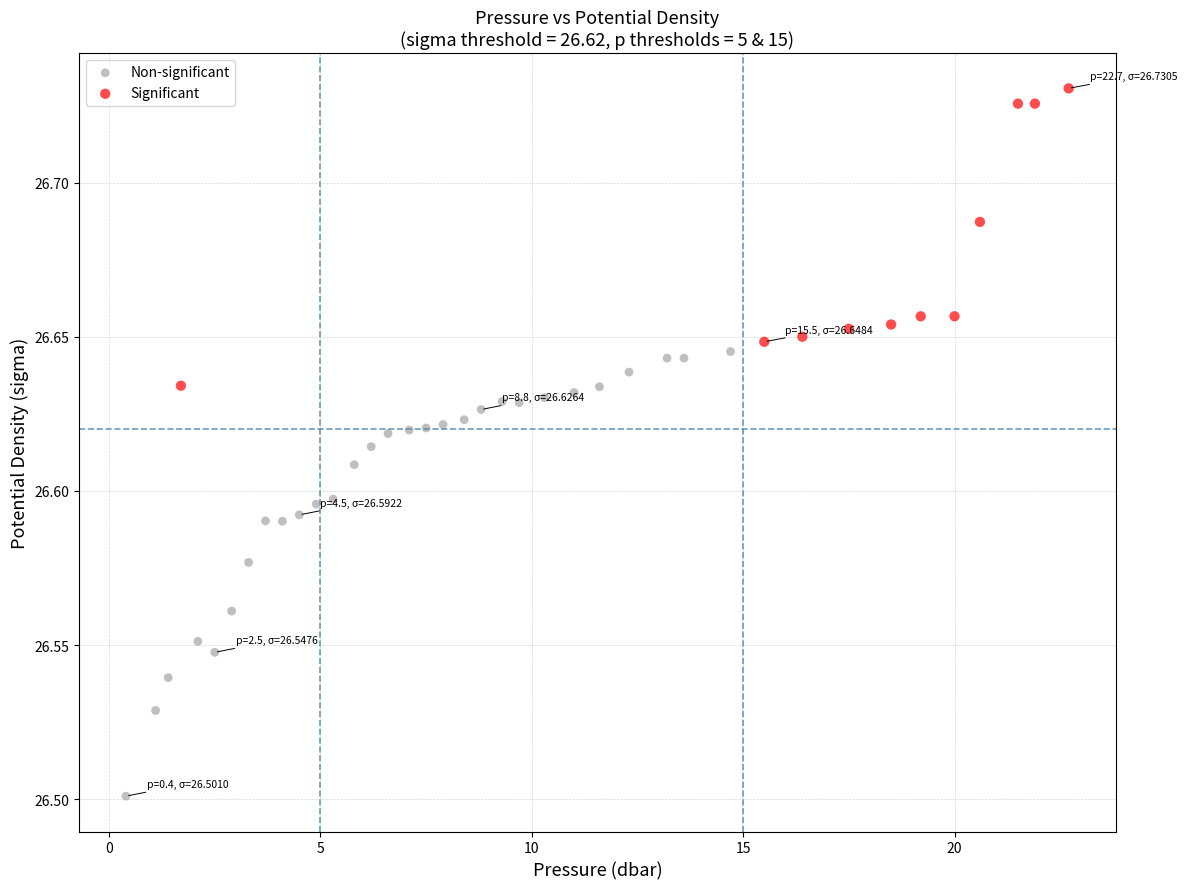

Which series has the widest spread of Y values?

Non-significant